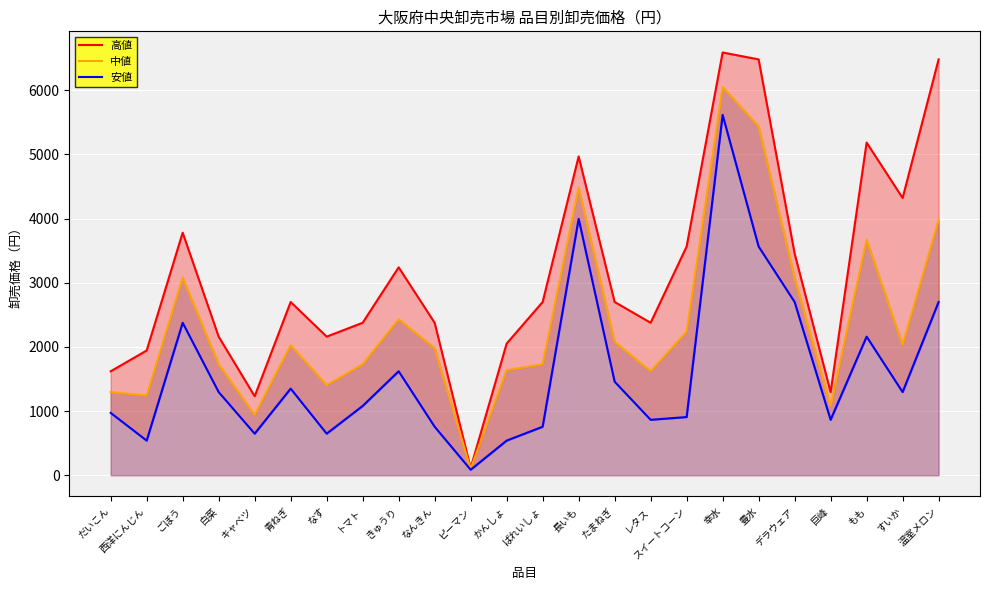

How many series are shown in this chart?

3